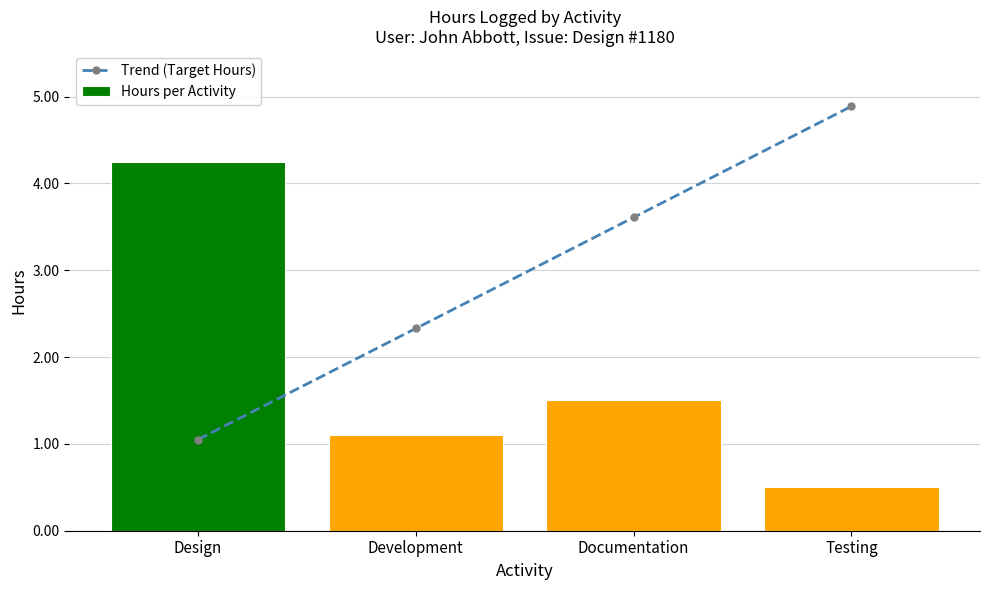

The Trend (Target Hours) series shows 1.6 at Design. True or false?

False